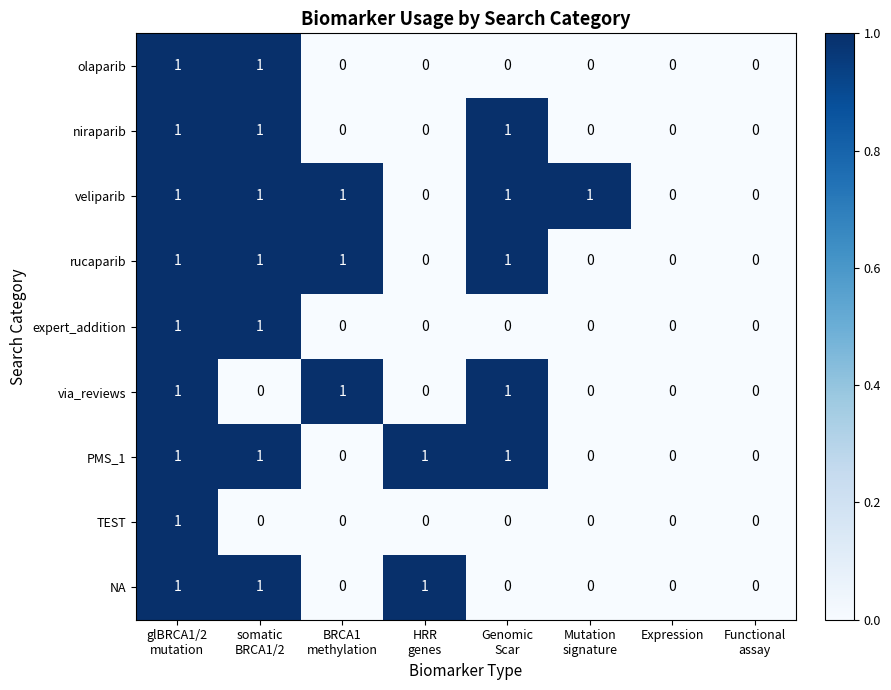

How many PMS_1 values are between 0 and 1?

8